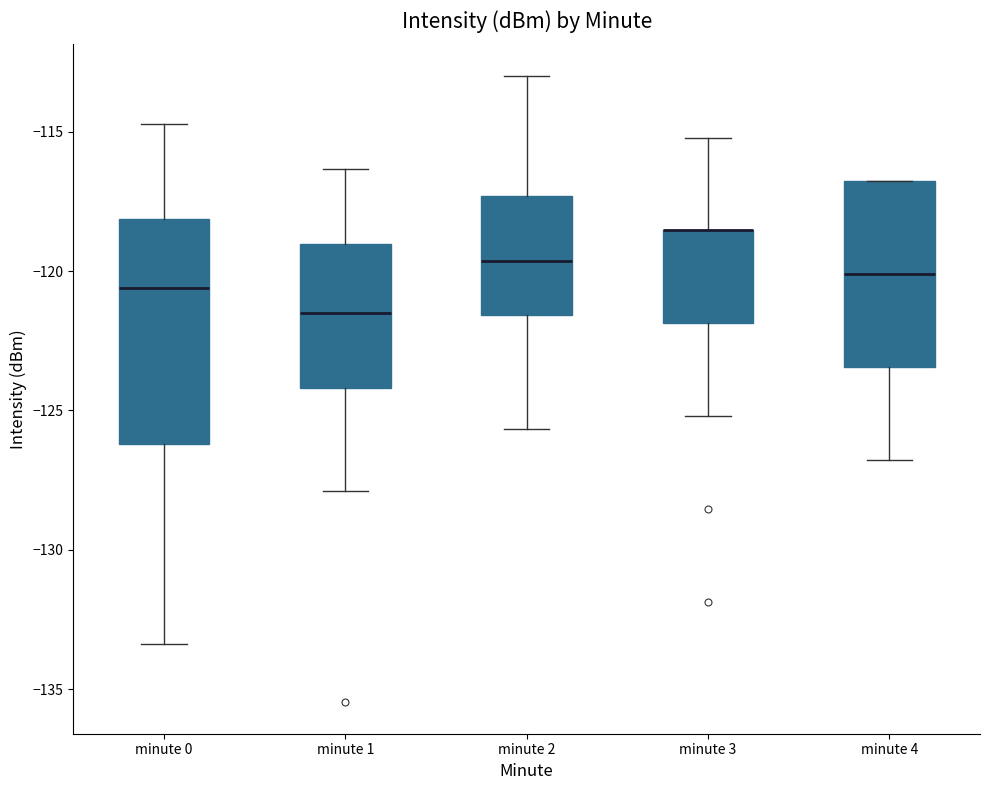

Which box is the tallest, from its lower edge to its upper edge?

minute 0